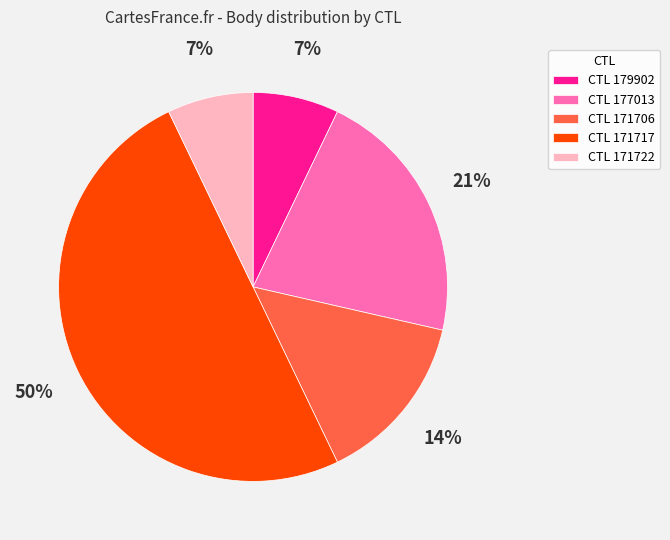

To the nearest percent, what is the difference between the largest and smallest slice percentages?

43%